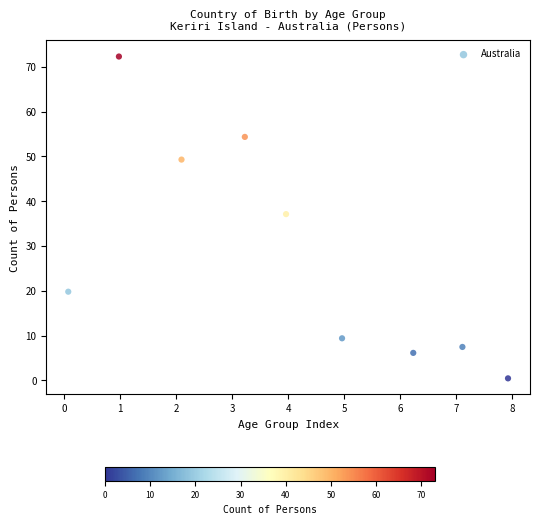

What Y value in the scatter plot is closest to 36?

37.1